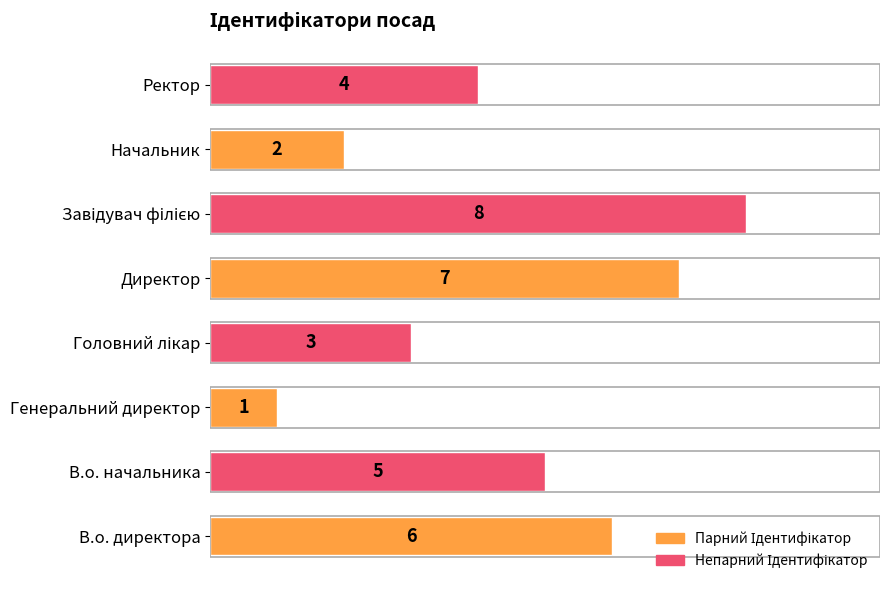

What is the minimum value shown in the chart?

1